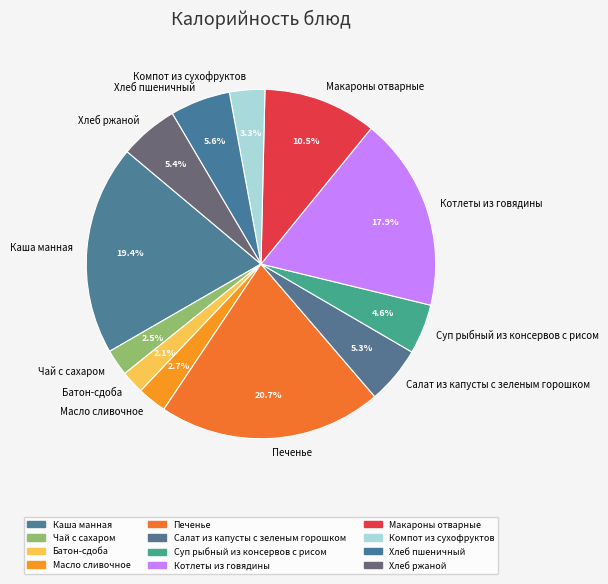

Is it true that Хлеб пшеничный is 6% of the pie?

True